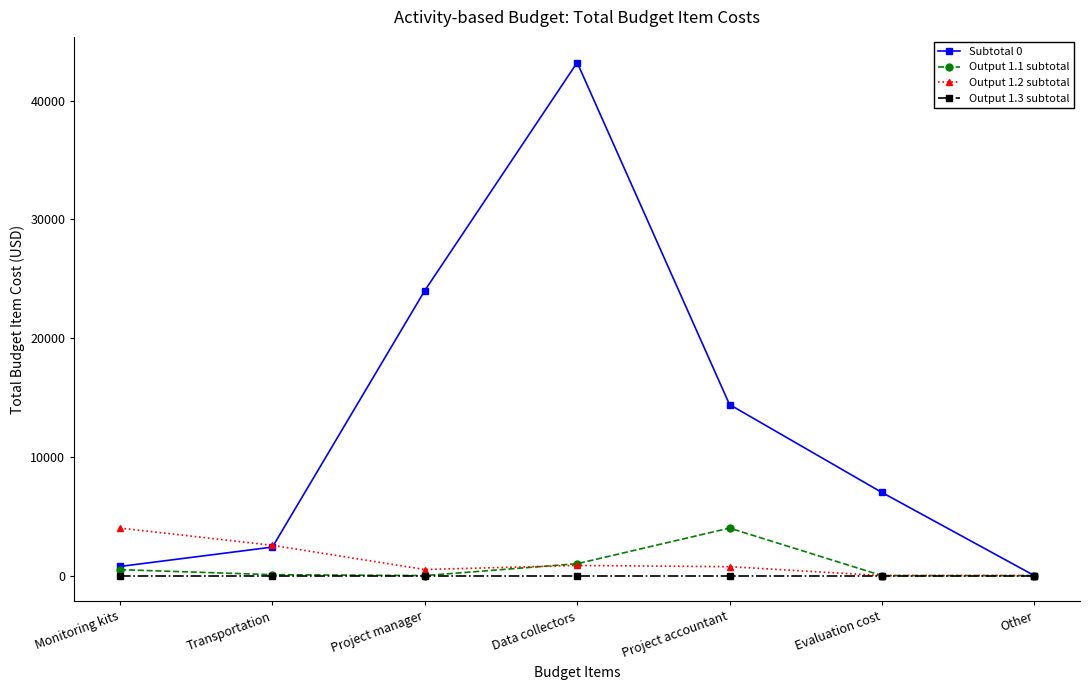

In Output 1.2 subtotal, how many points are higher than both neighbors (excluding endpoints)?

1